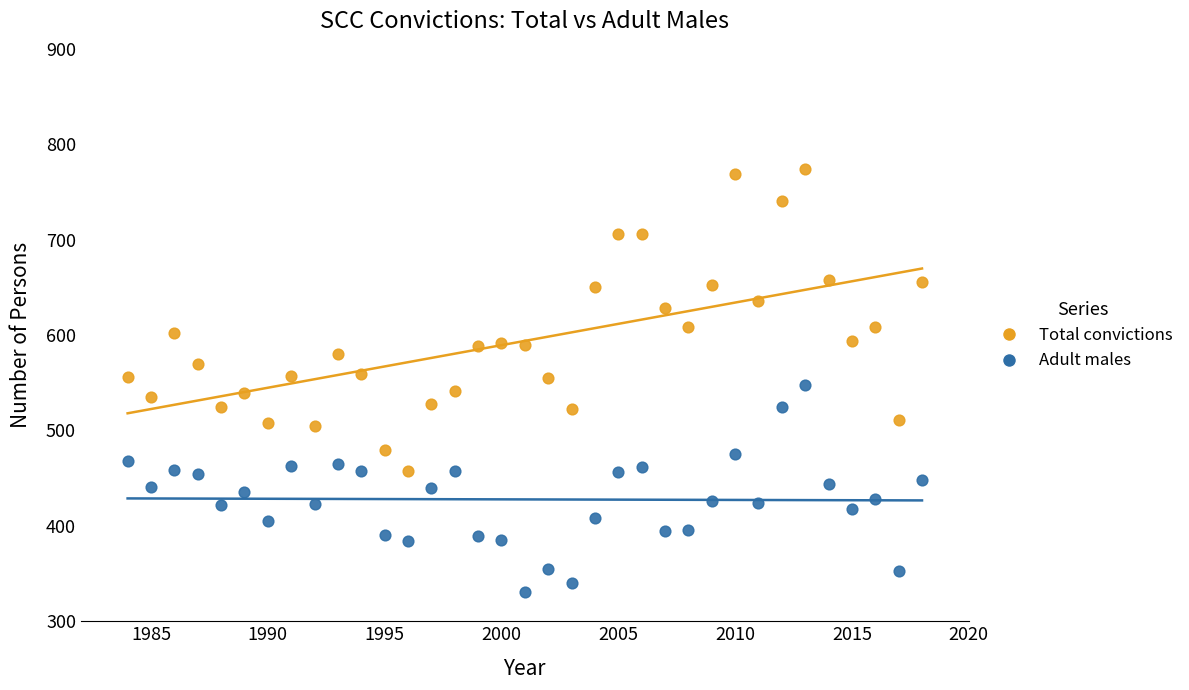

Which series has the largest Y range (max minus min)?

Total convictions